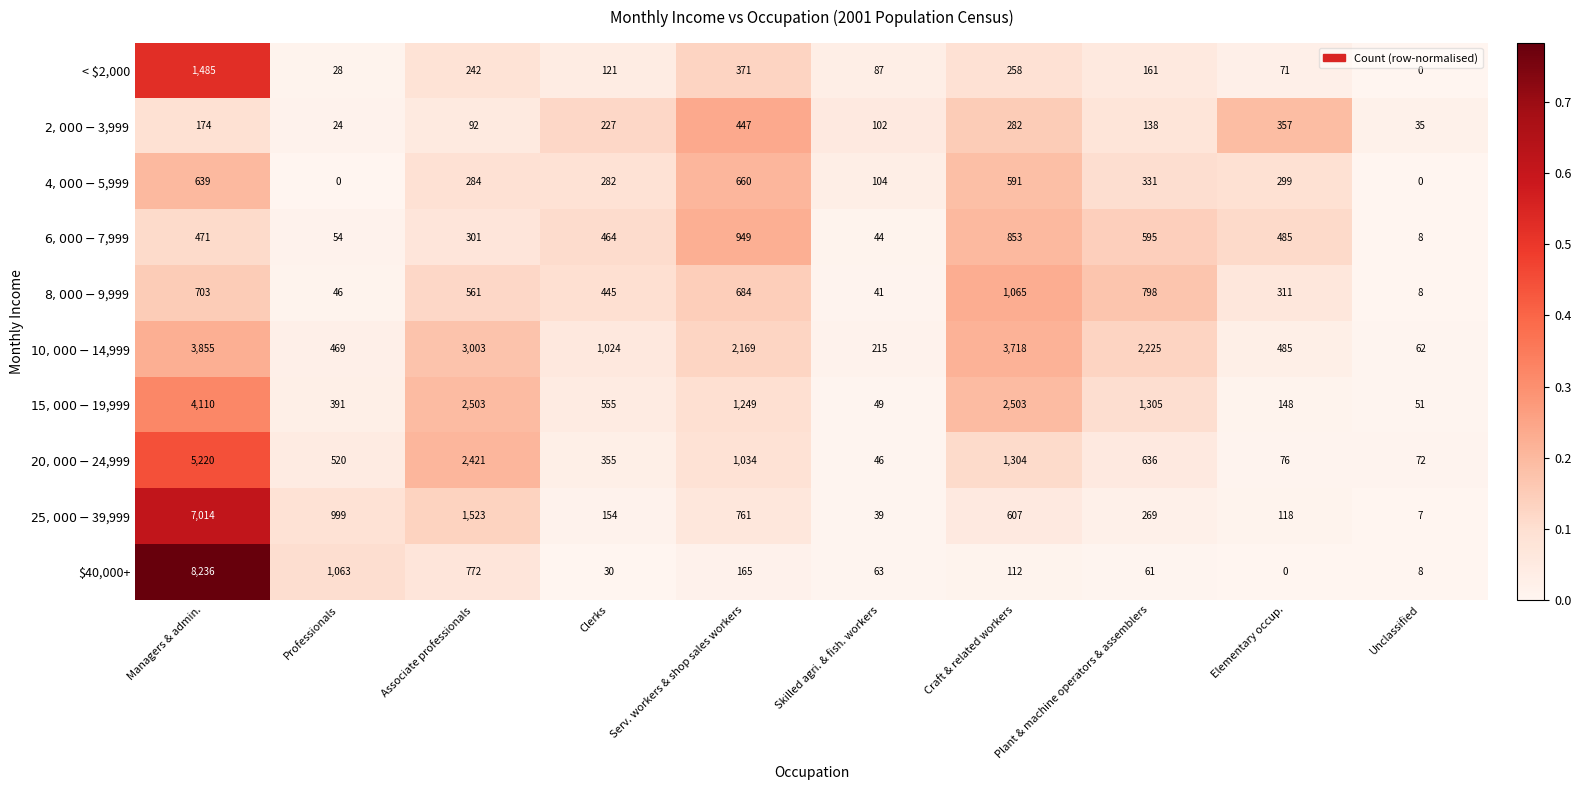

The < $2,000 series shows 1485 at Managers & admin.. True or false?

True